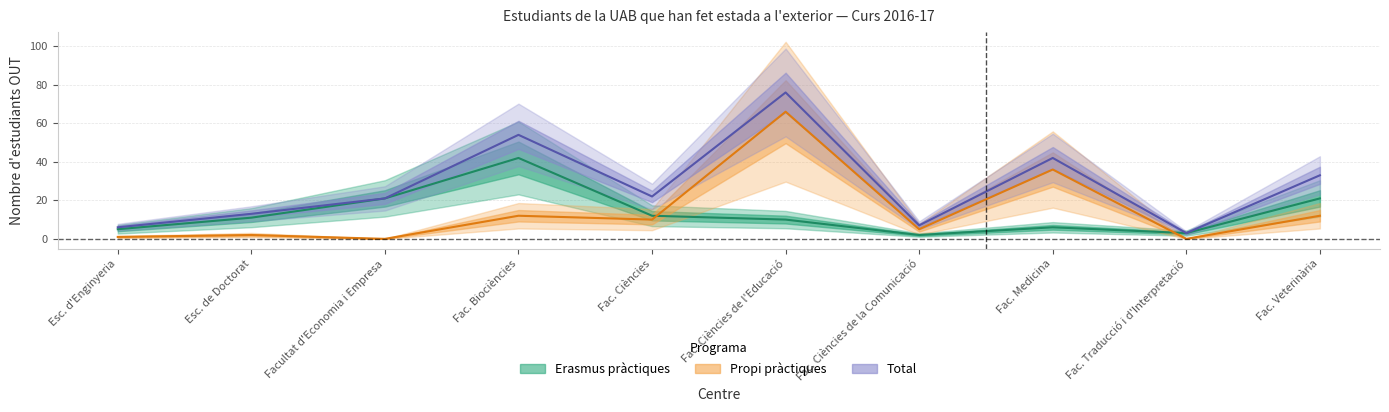

Which category has the lowest value in the Erasmus pràctiques series?

Fac. Ciències de la Comunicació